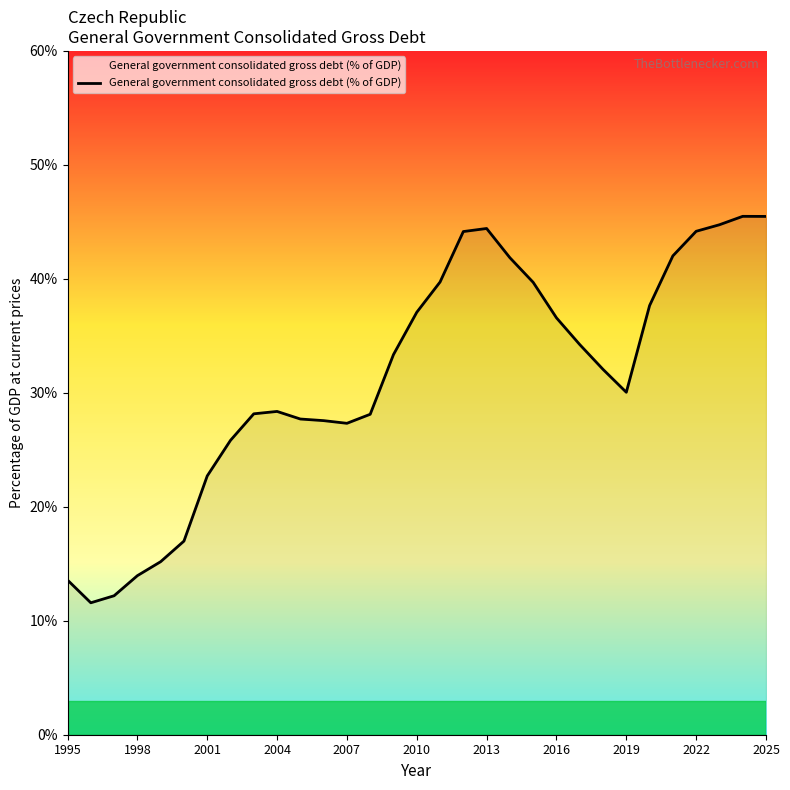

Does the chart have visible grid lines?

No